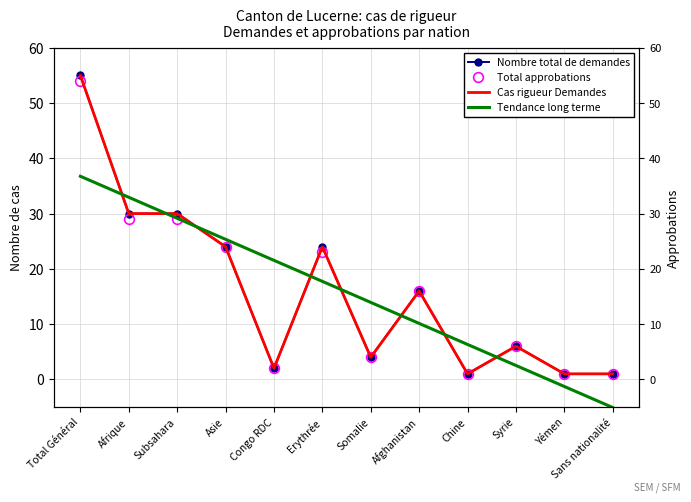

At which category does the chart reach its peak across all series?

Total Général